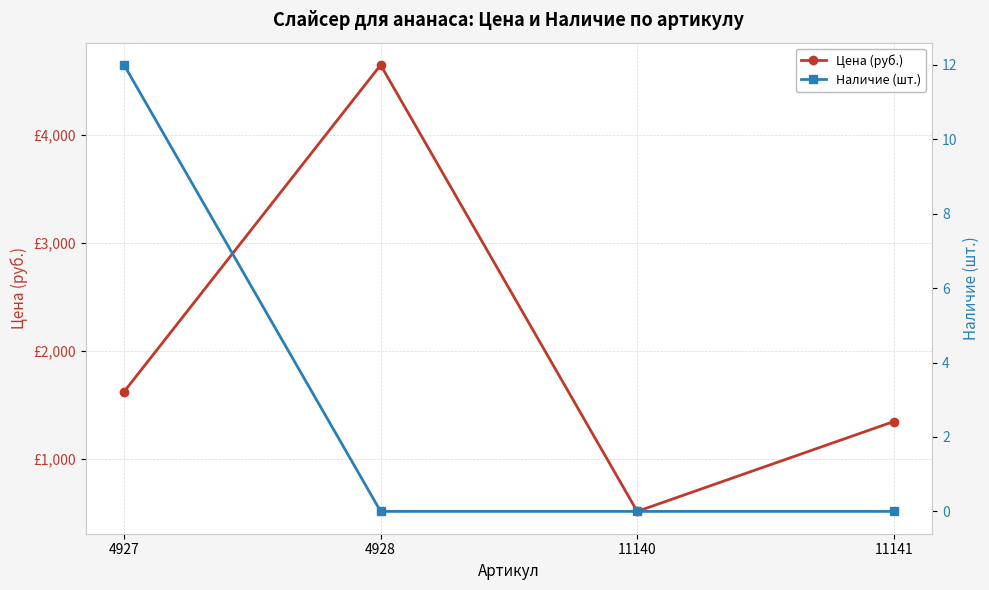

What is the spread (max minus min) of values at 4927?

1611